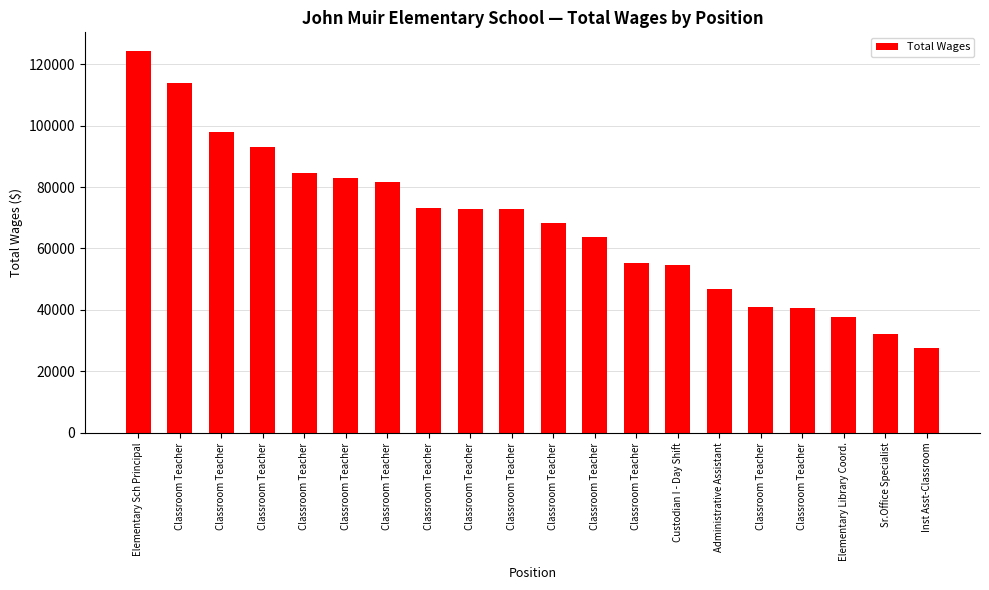

Count the number of data series in this chart.

1